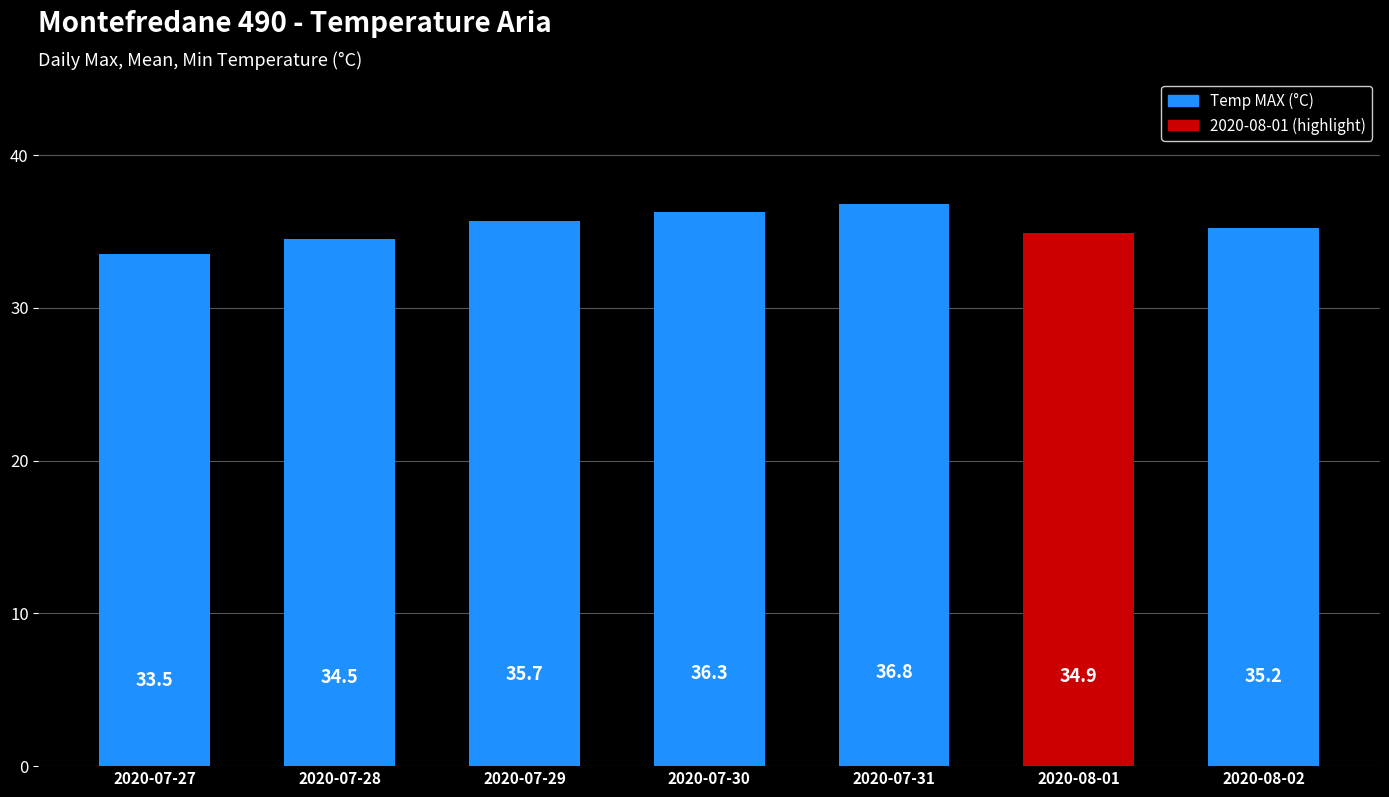

Reading left to right, extract all data points from this chart.

2020-07-27=33.5	2020-07-28=34.5	2020-07-29=35.7	2020-07-30=36.3	2020-07-31=36.8	2020-08-01=34.9	2020-08-02=35.2